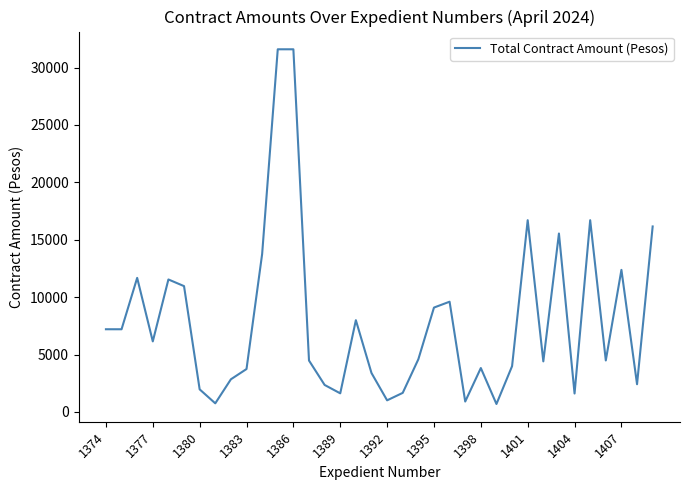

What is the greatest value displayed?

31589.0